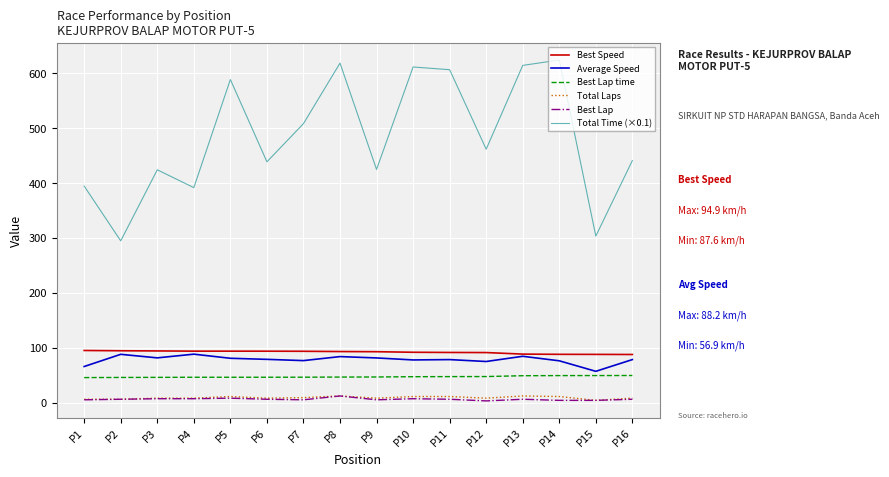

Which series has the largest total across all categories?

Total Time (×0.1)